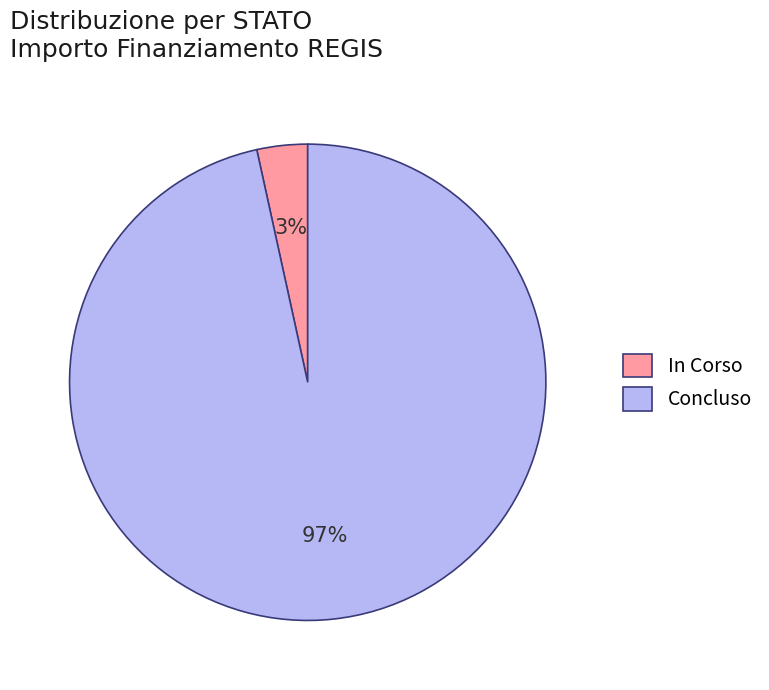

Between In Corso and Concluso, which is larger?

Concluso